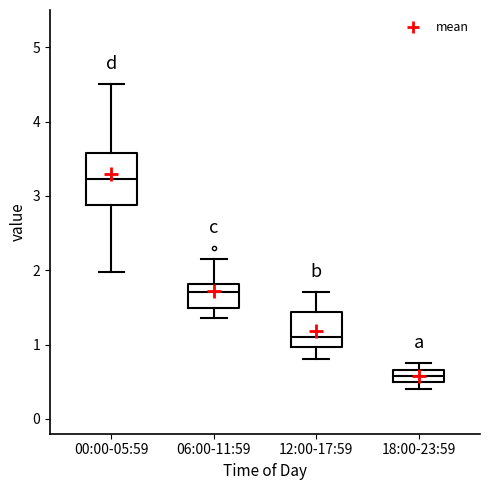

Where does the upper whisker of the box for 12:00-17:59 end on the y-axis? The values are not printed on the chart, so give them approximately, as read against the axis.

1.7